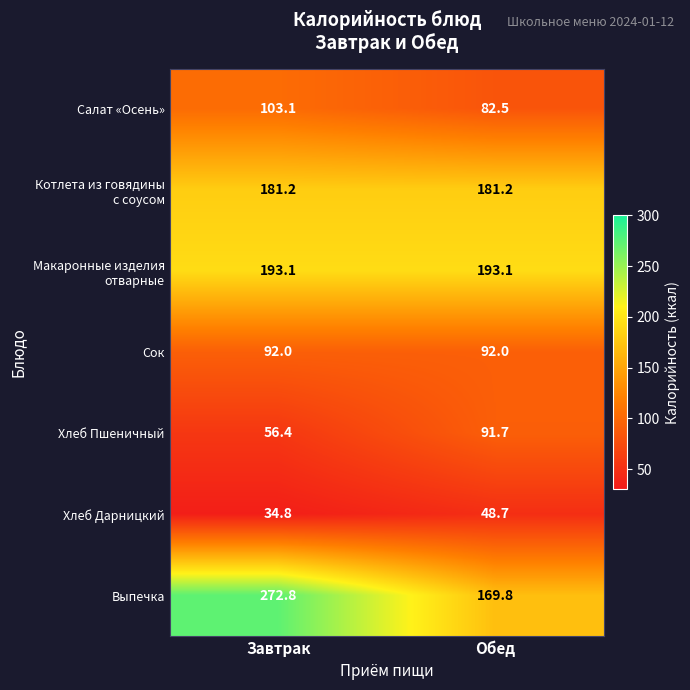

At which category is the sum across all series the highest?

Завтрак